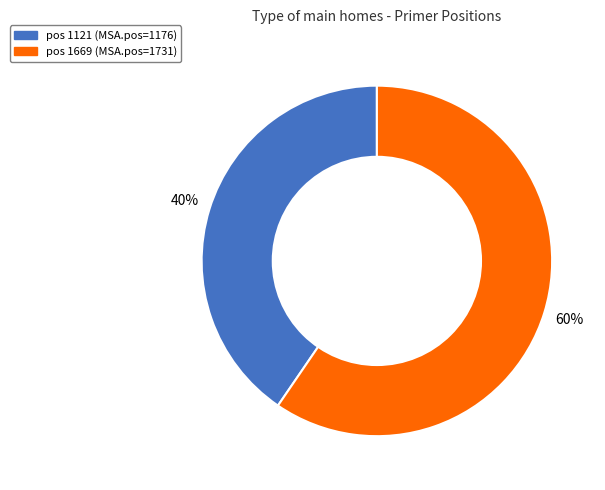

To the nearest percent, what portion does pos 1669 (MSA.pos=1731) represent?

60%